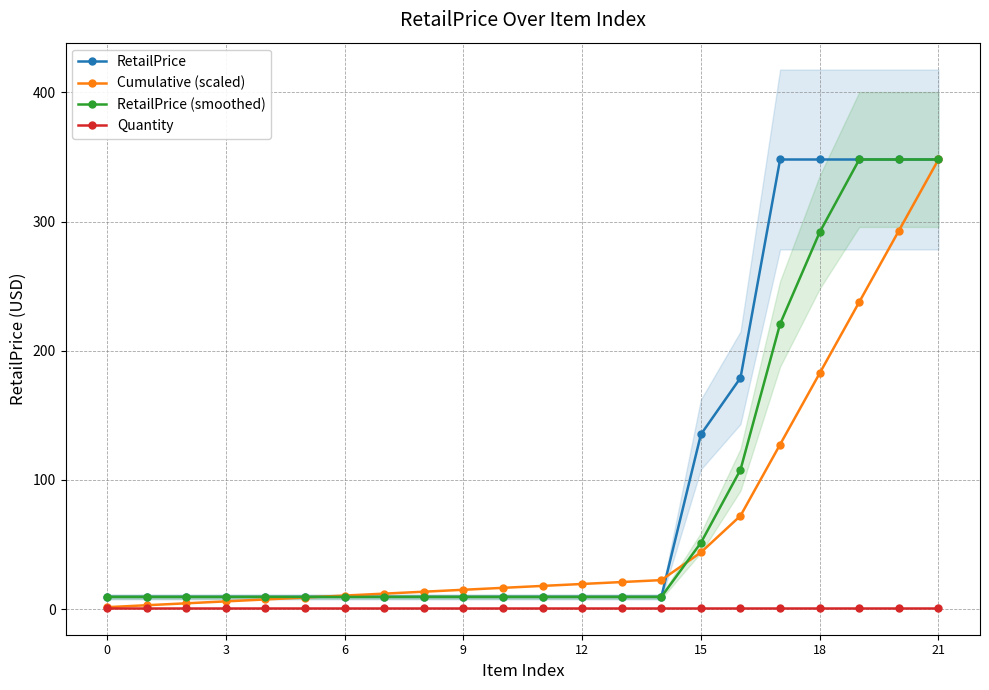

True or false: RetailPrice (smoothed) and Quantity intersect in this chart.

False